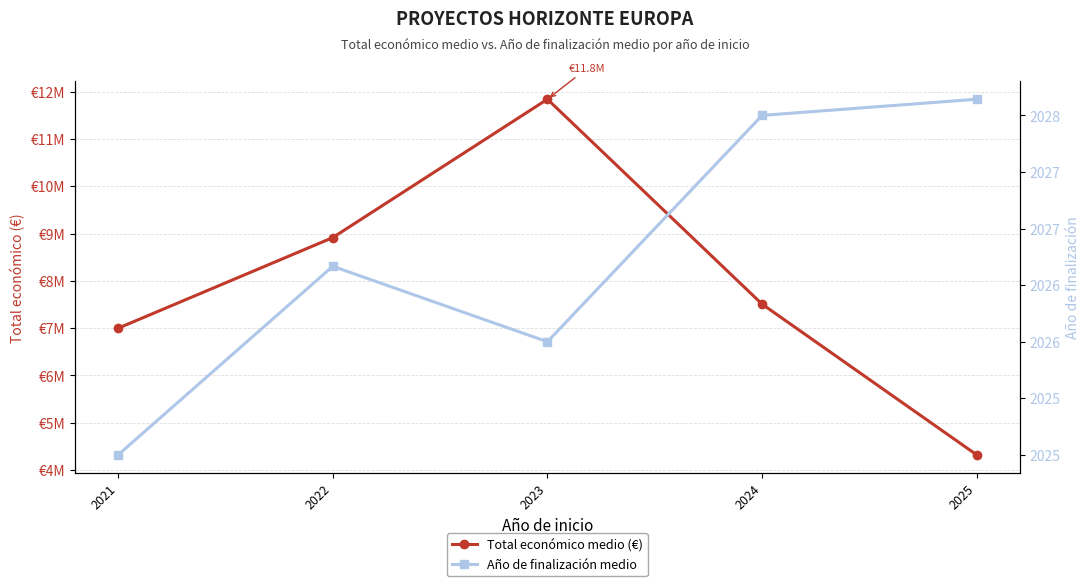

At how many categories does at least one series exceed 9177525?

1